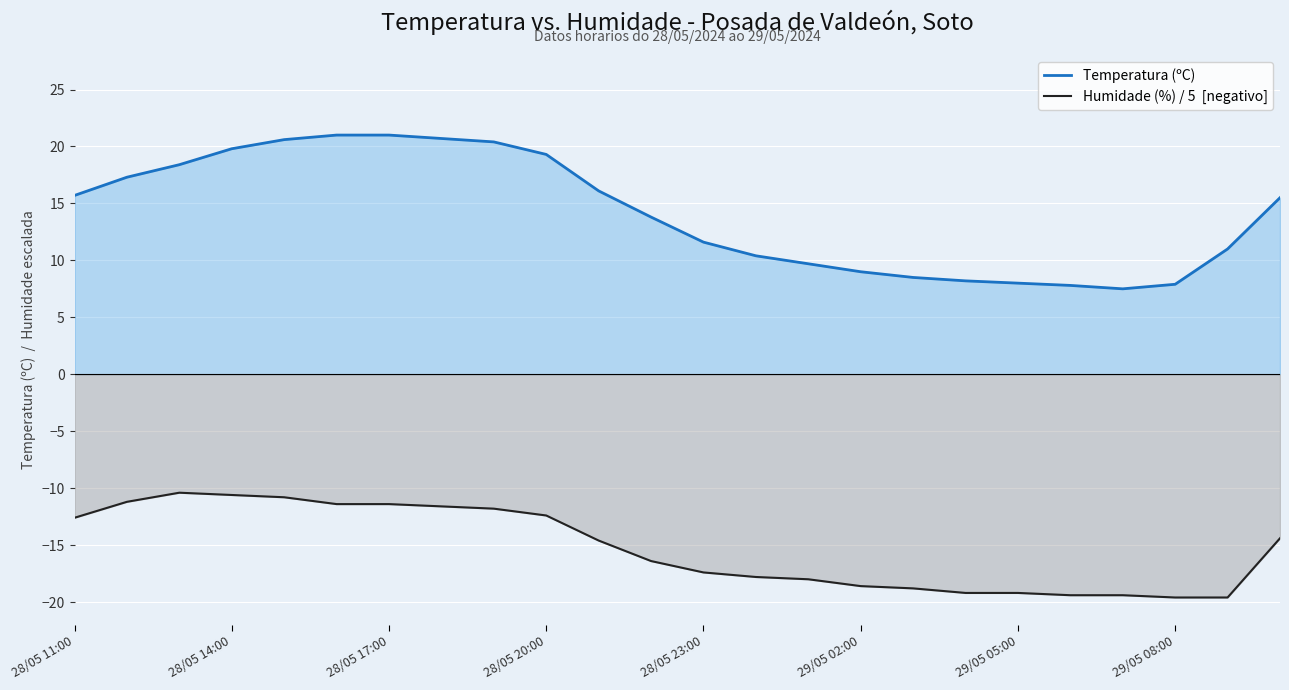

Count the number of data series in this chart.

2